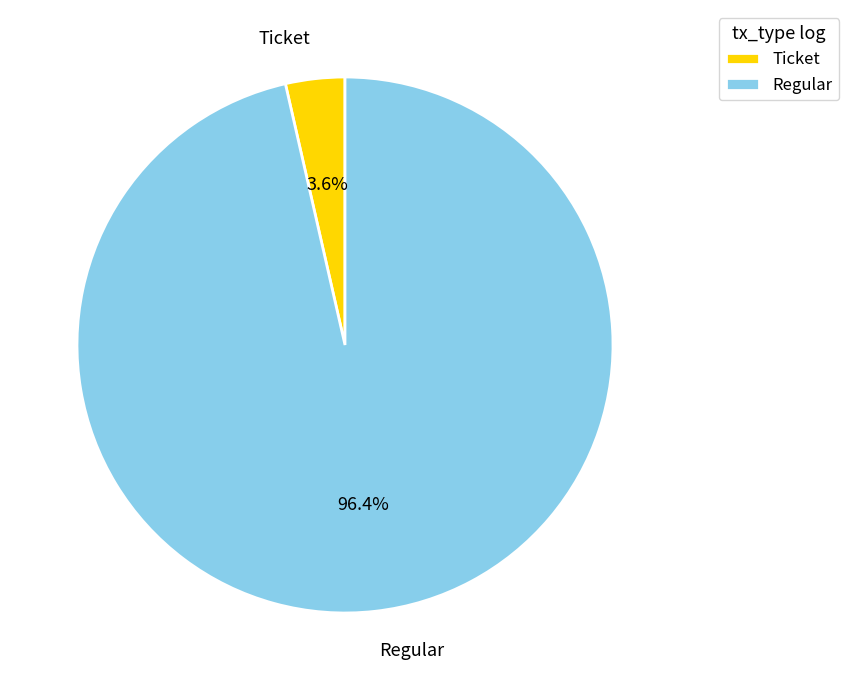

Which has a higher value, Regular or Ticket?

Regular